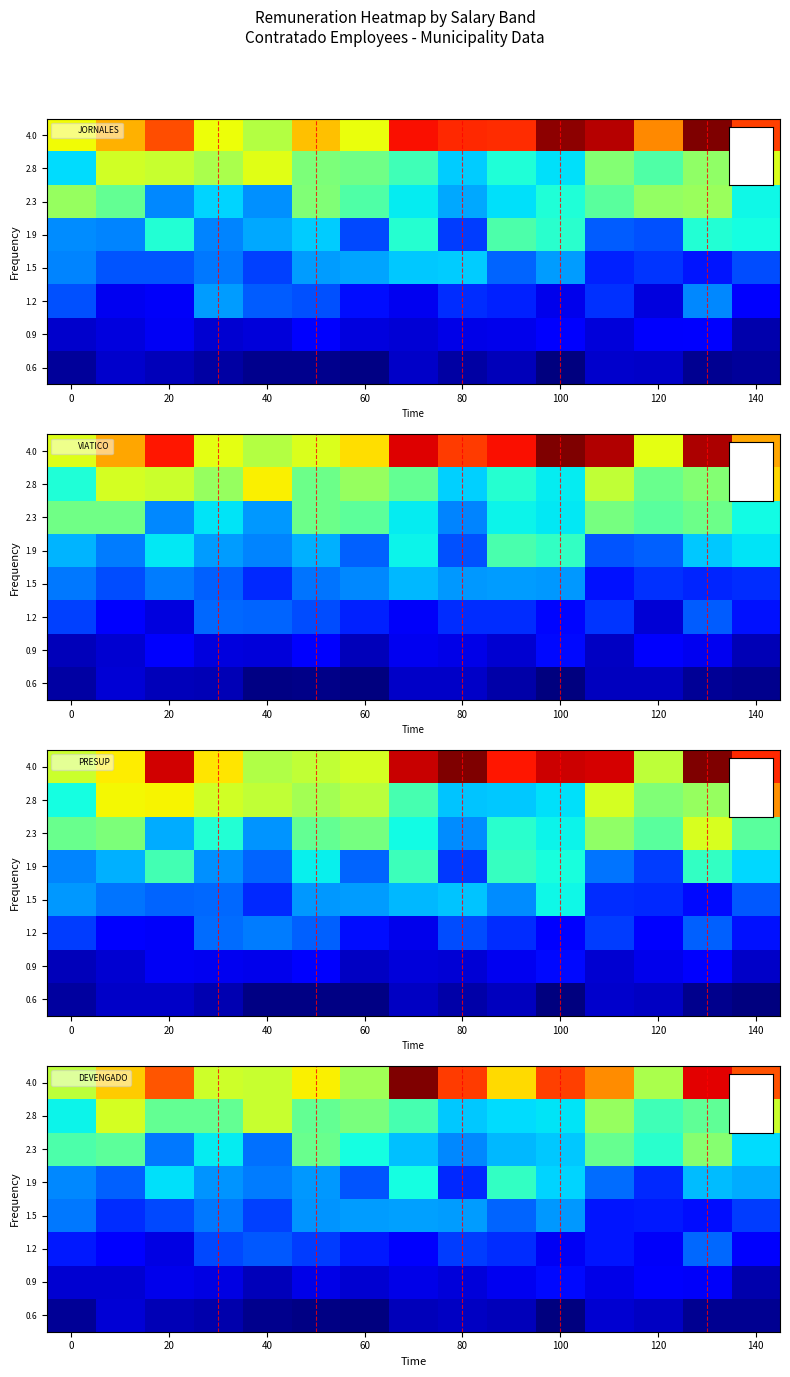

The value of row_0 at 10 is 409466.2. True or false?

True